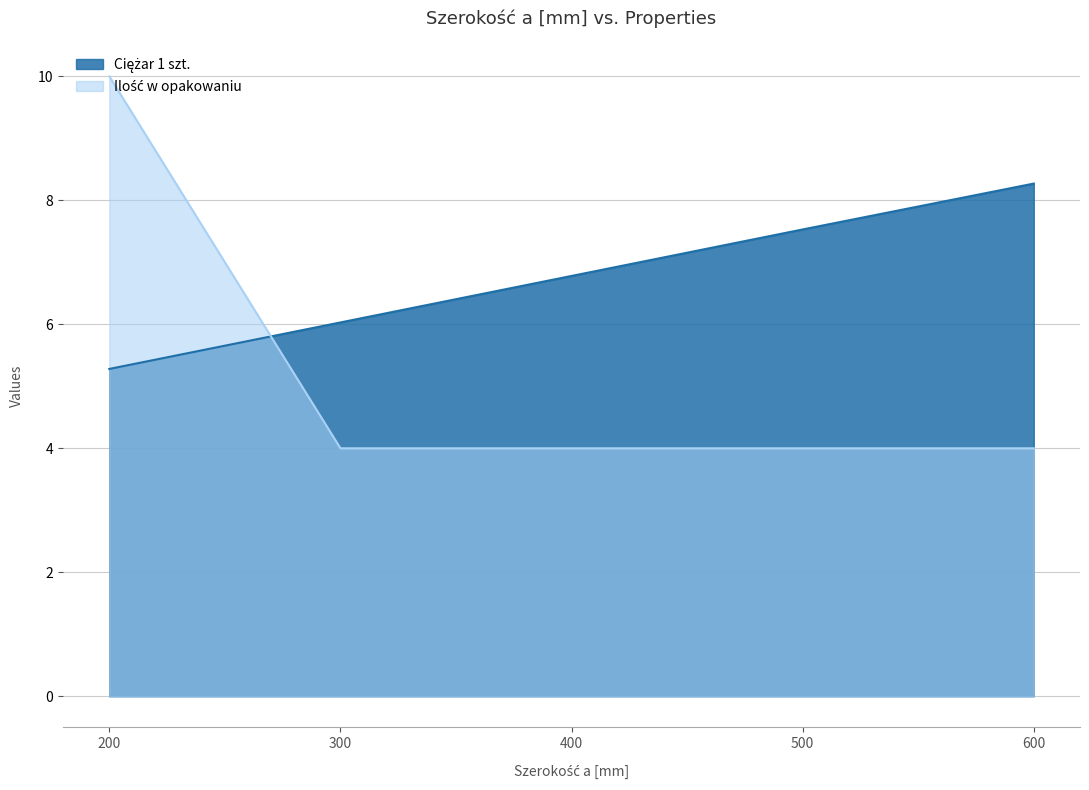

The Ciężar 1 szt. series shows 6.8 at 400. True or false?

True